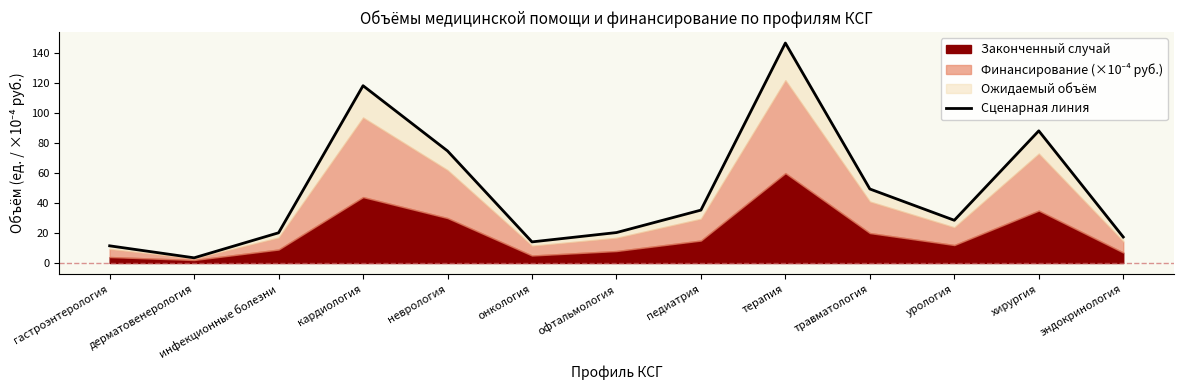

Does the chart display data point markers on the line(s)?

No